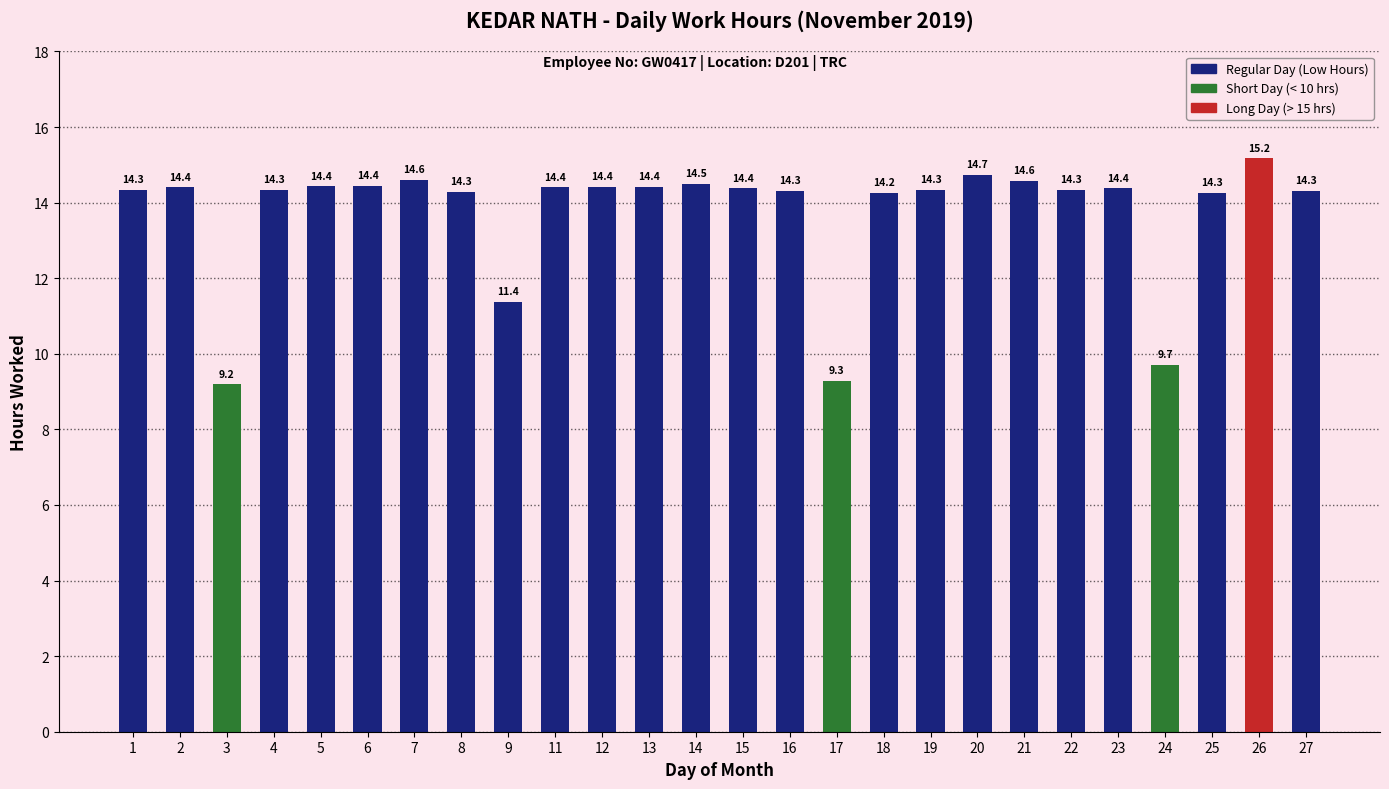

Which category has the lowest value across all series?

3